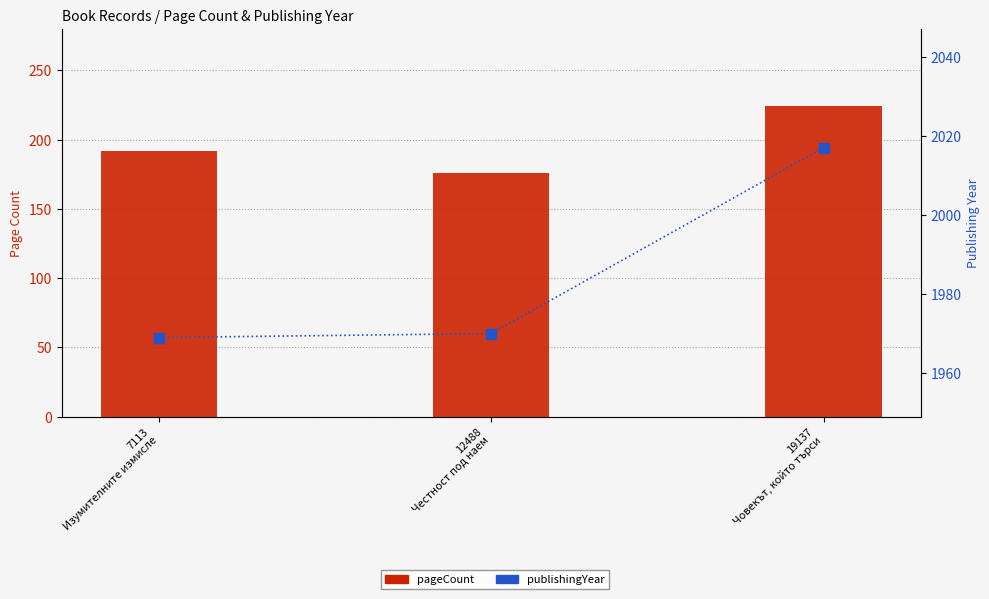

Which series has the widest spread of Y values?

pageCount